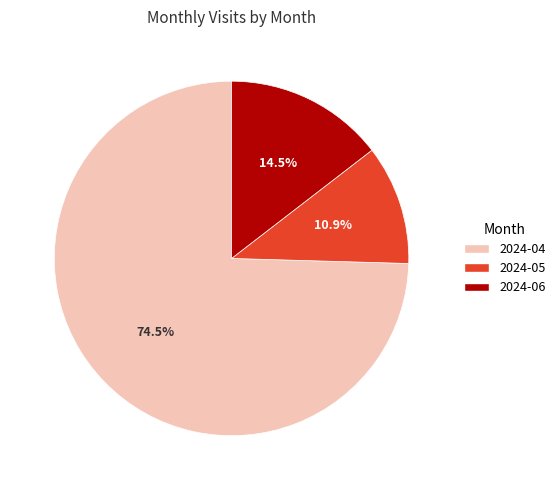

What is the smallest slice in the pie chart?

2024-05